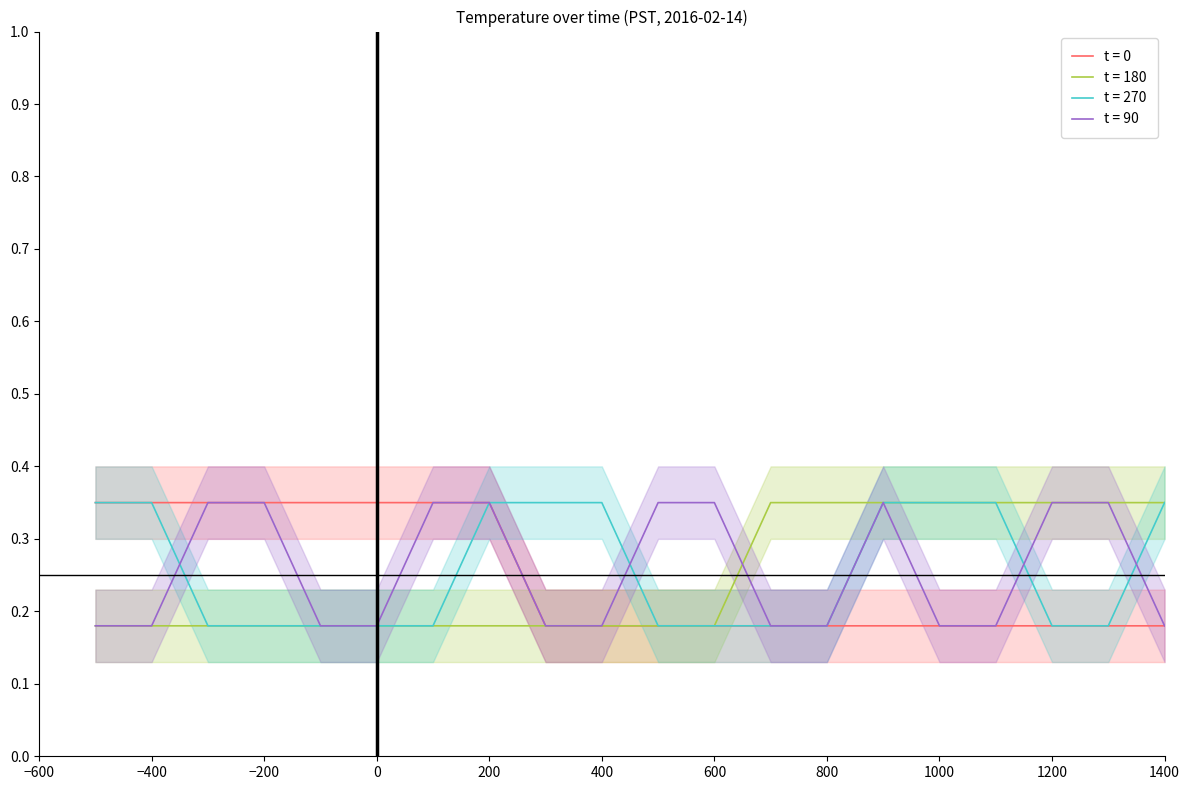

Count the t = 90 values in the range 0 to 1.

20